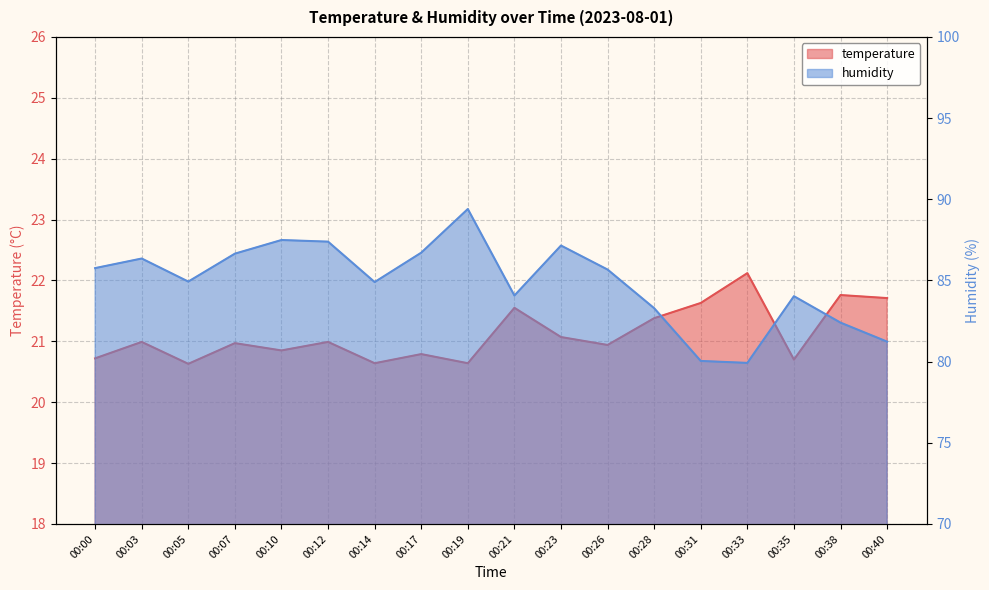

How many interior local peaks does the temperature series have?

7